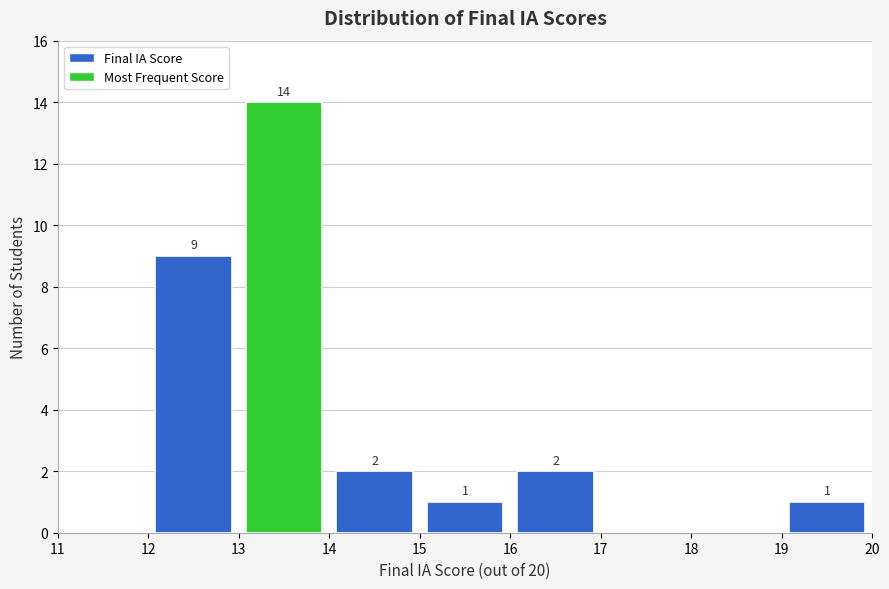

Which range on the x-axis has the tallest bar?

13 to 14